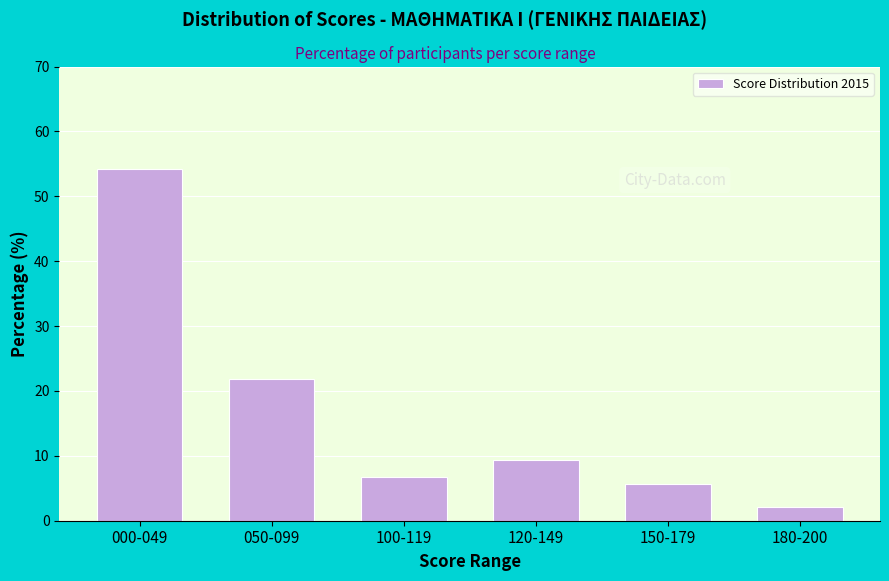

Reading right to left, list all the values displayed in this chart.

180-200=2.1	150-179=5.7	120-149=9.3	100-119=6.8	050-099=21.8	000-049=54.3